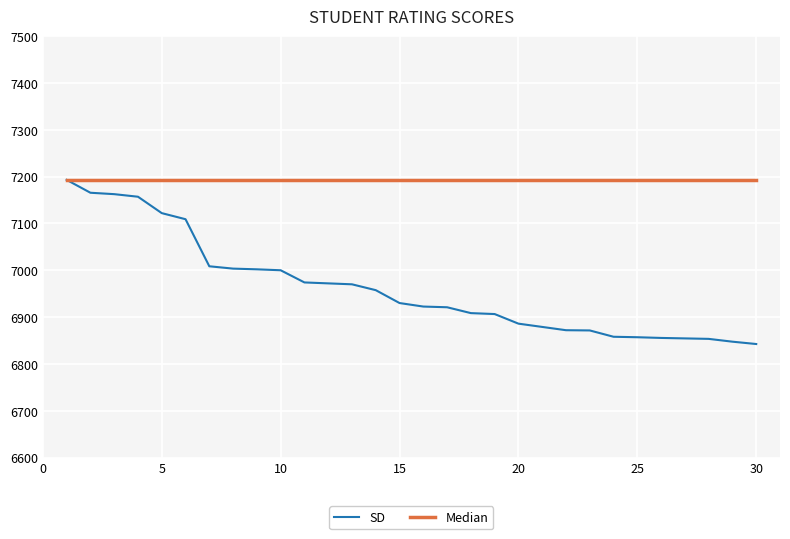

What is the minimum value for SD?

6842.5